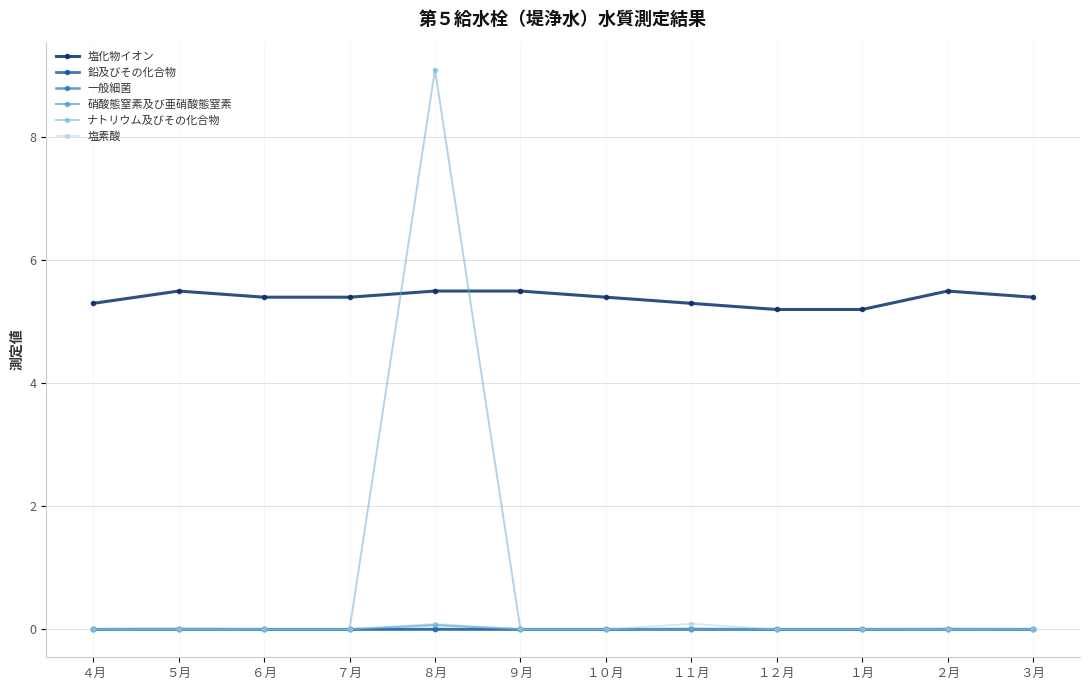

How many categories are shown in the chart?

12